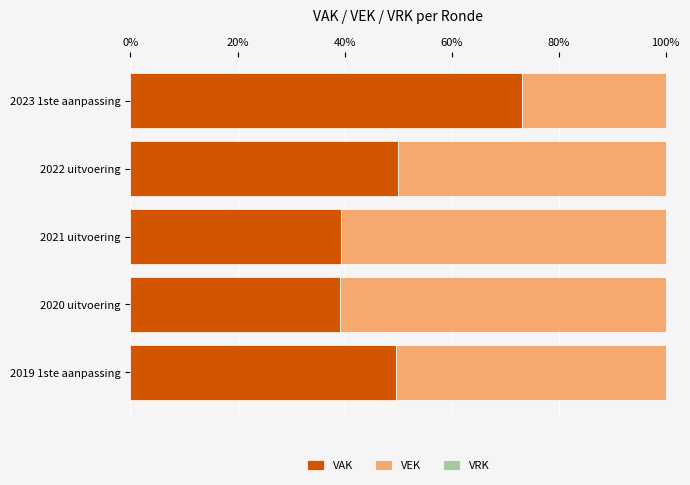

True or false: VAK has a value of 49.9 at 2022 uitvoering.

True